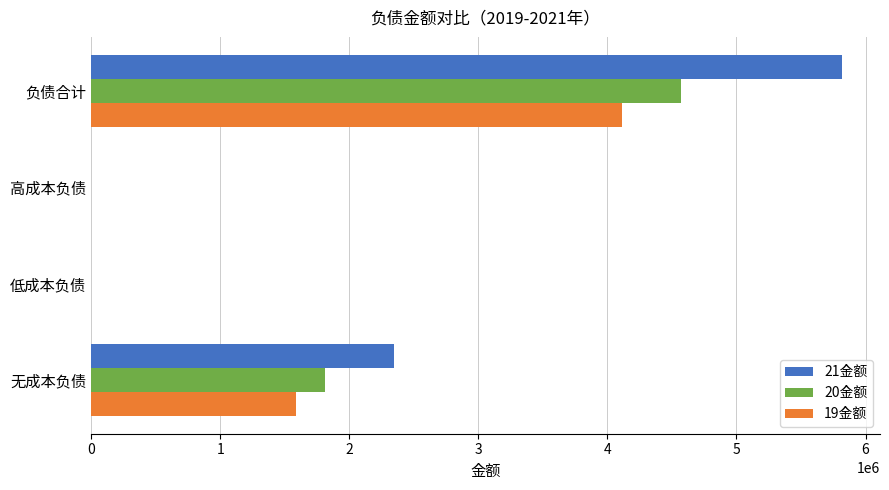

Which series changed the most between 无成本负债 and 高成本负债?

21金额